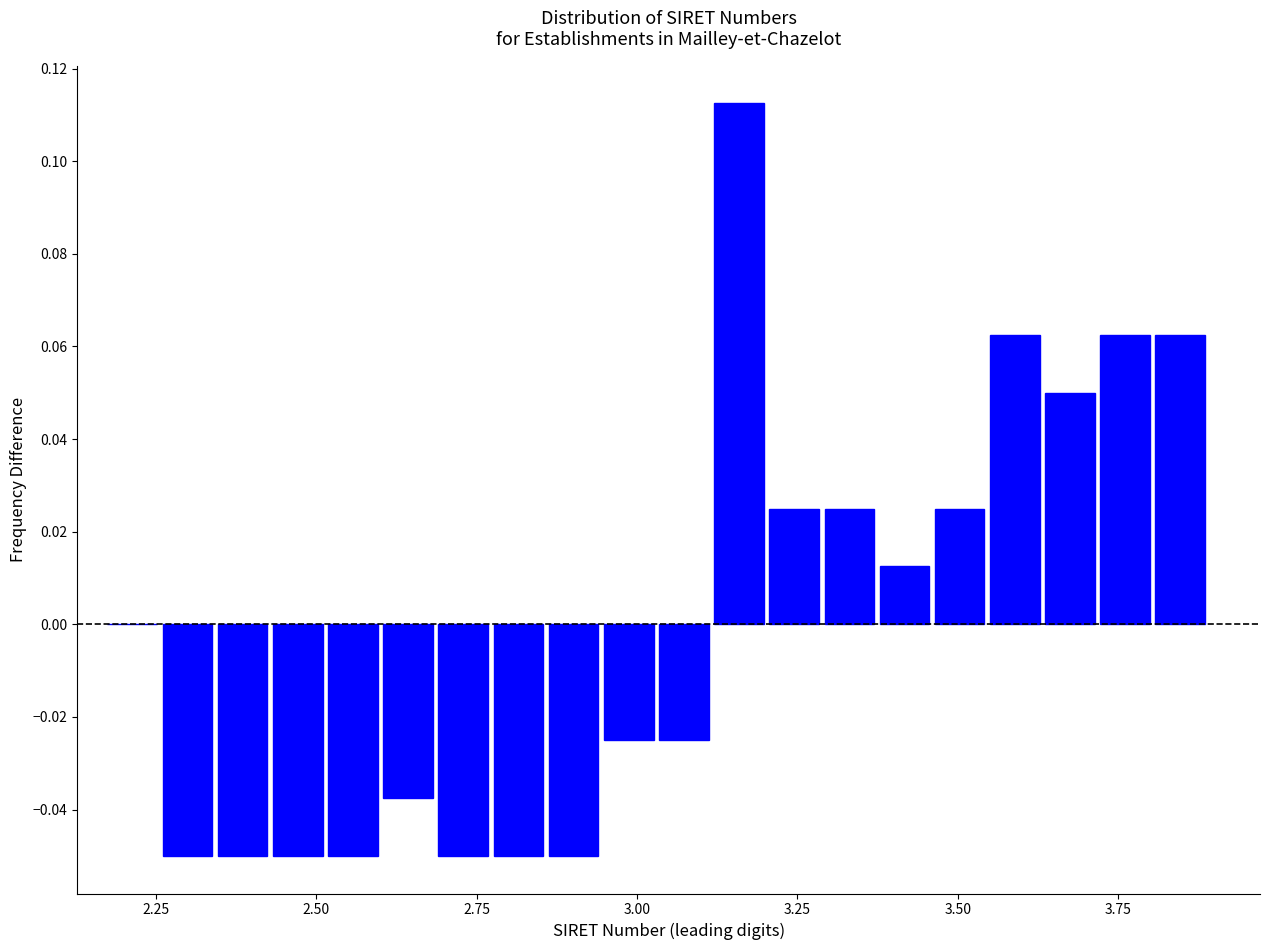

Around what value on the x-axis is the tallest bar? Give the approximate position of its centre, as read against the axis.

3.15